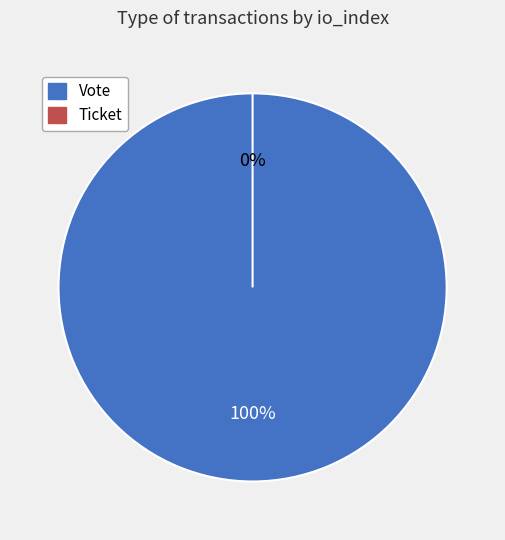

What is the total percentage of Vote and Ticket?

100.0%